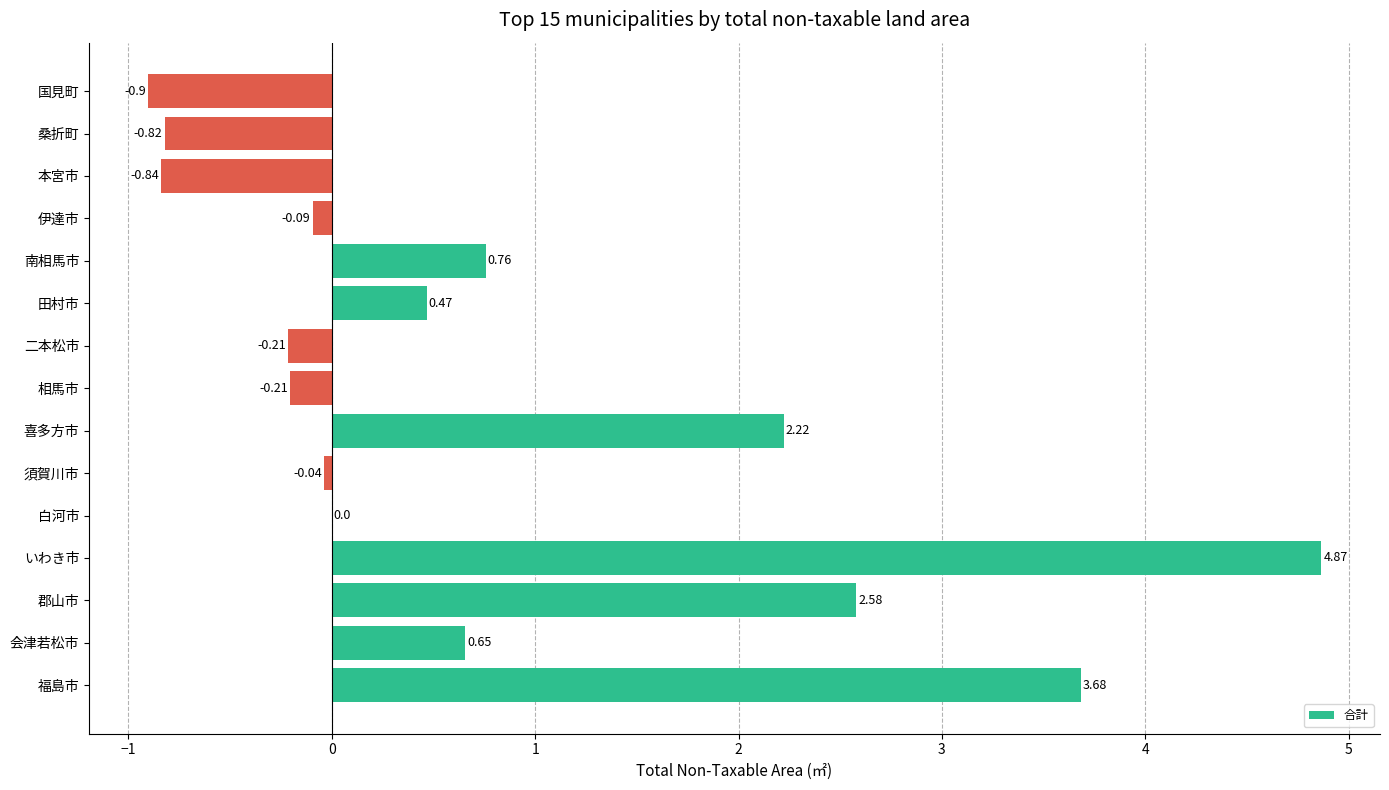

How many categories are shown in the chart?

15